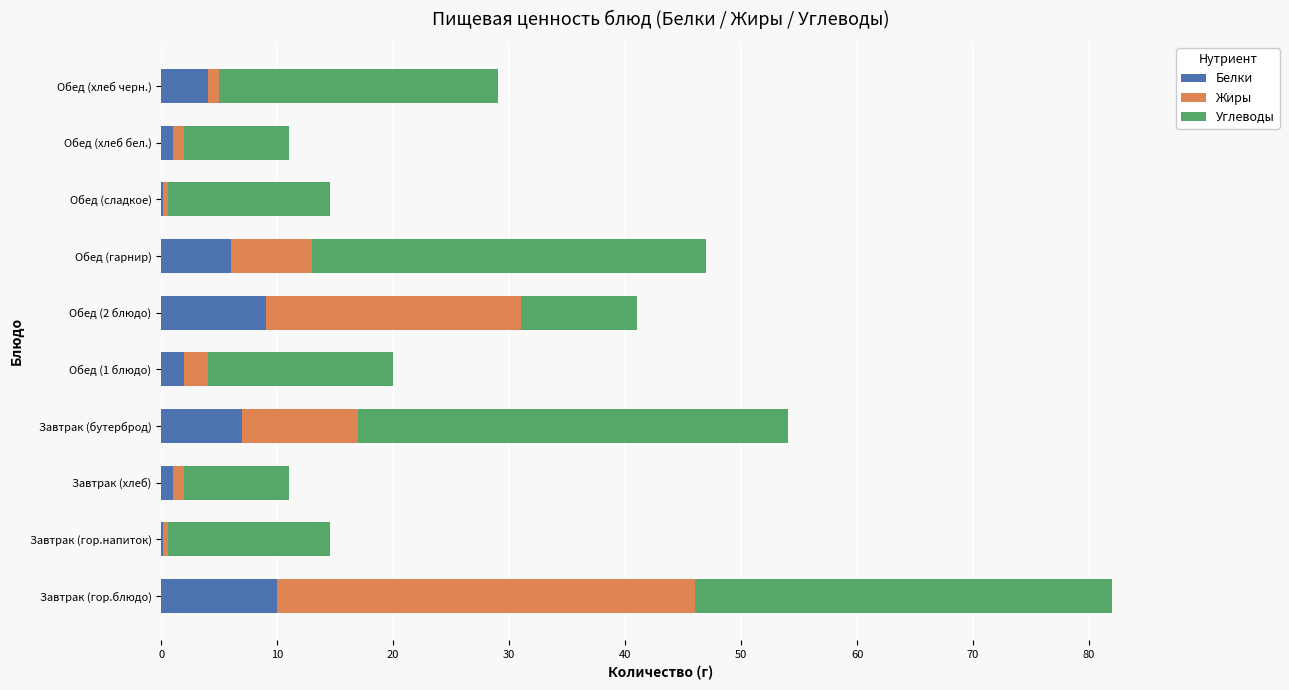

At which category is the sum across all series the highest?

Завтрак (гор.блюдо)